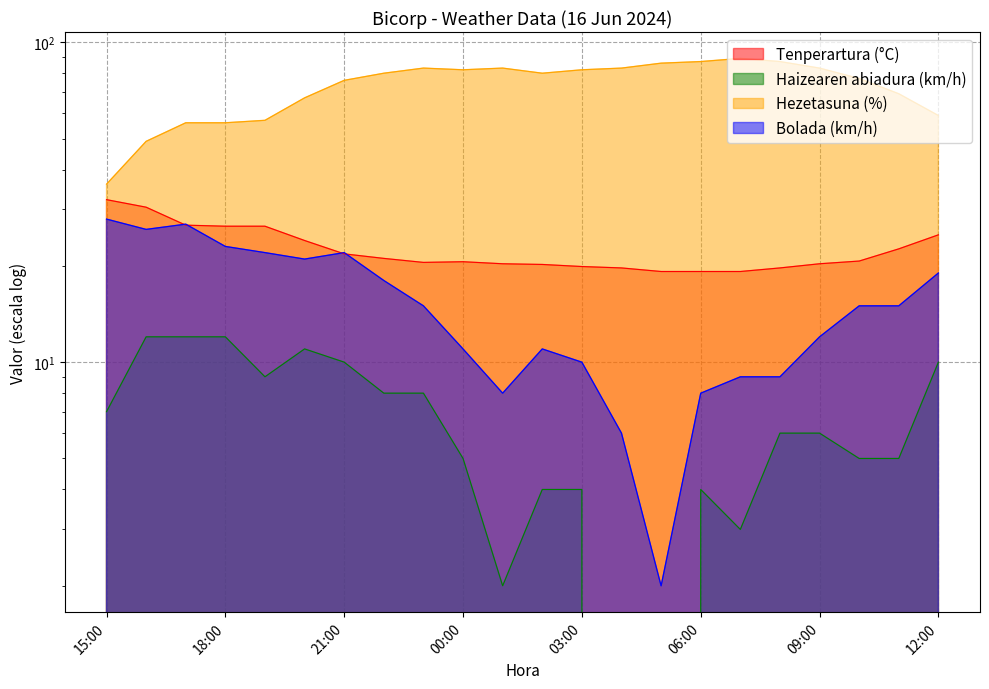

Which series has the largest total across all categories?

Hezetasuna (%)